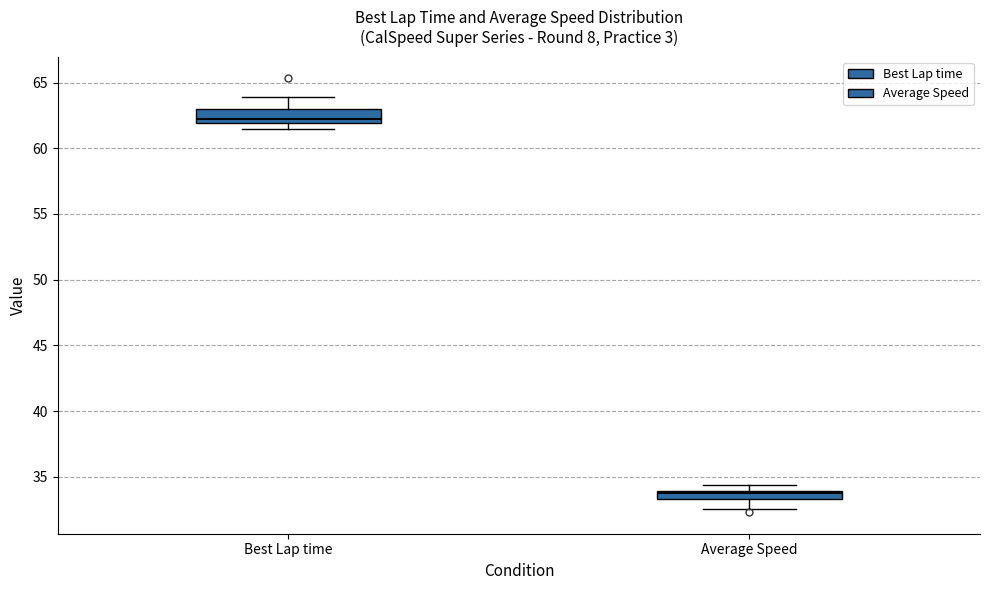

Which box has the highest median line?

Best Lap time